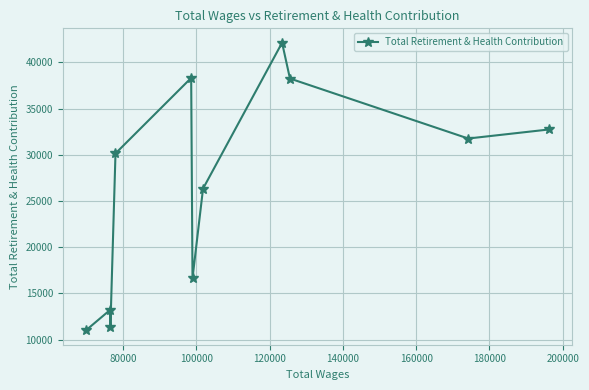

What is the average value?

26542